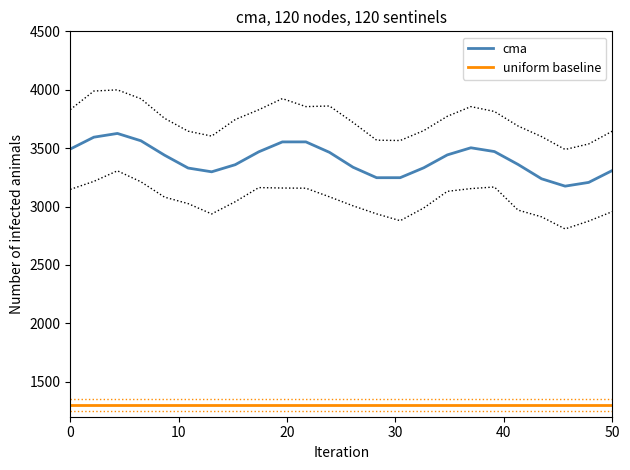

True or false: cma and uniform baseline intersect in this chart.

False